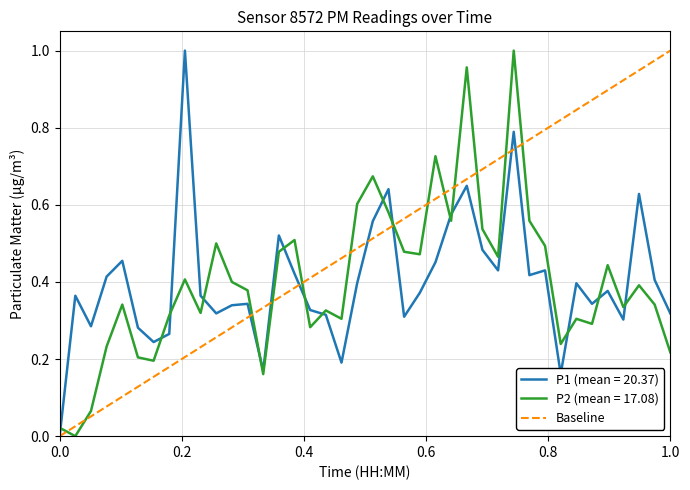

Which has a higher value, 0.0 or 1.0?

1.0